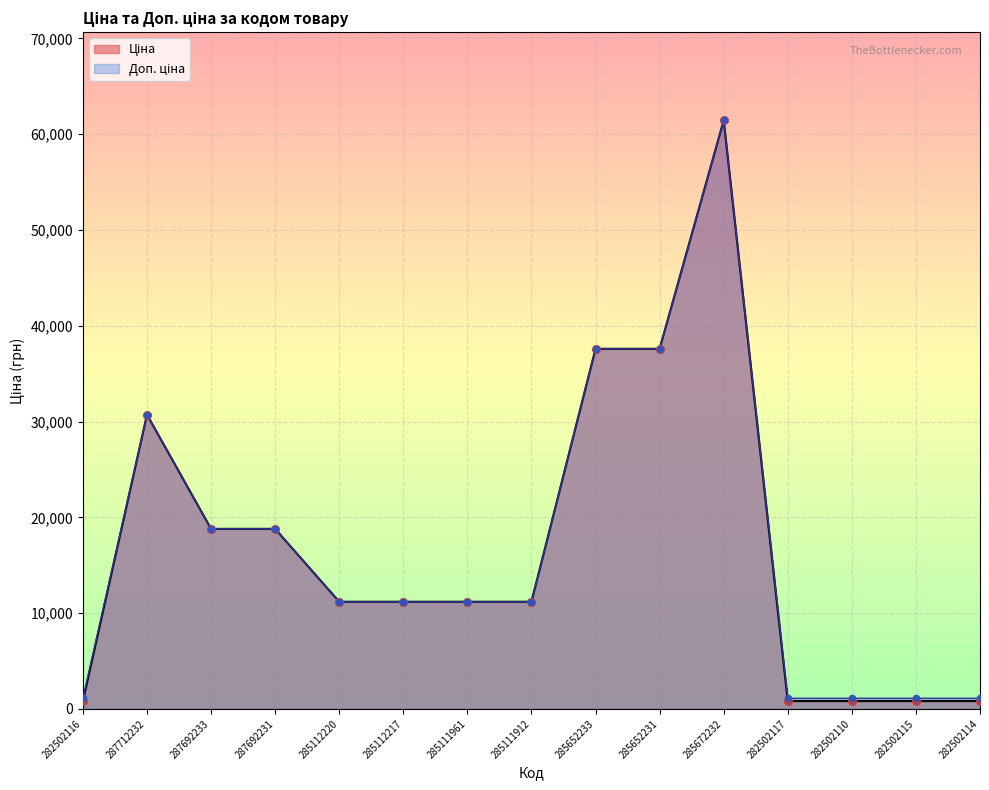

Which series contains the highest Y value?

Ціна